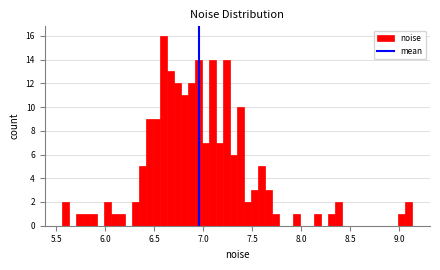

Read against the x-axis, roughly where is the centre of the tallest bar?

6.60